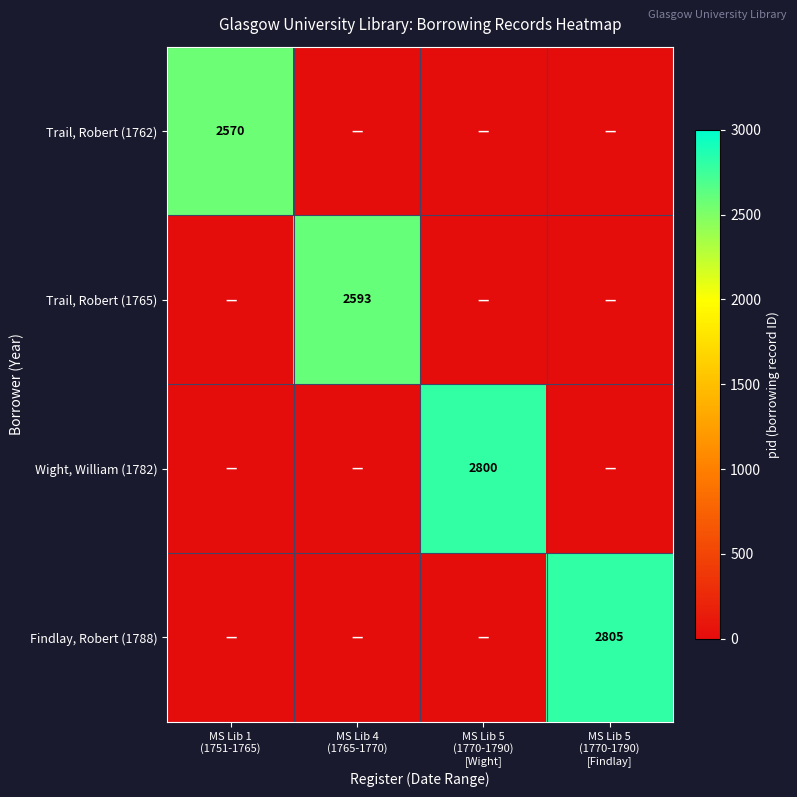

What is the difference between the highest and lowest values at MS Lib 5
(1770-1790)
[Wight]?

2800